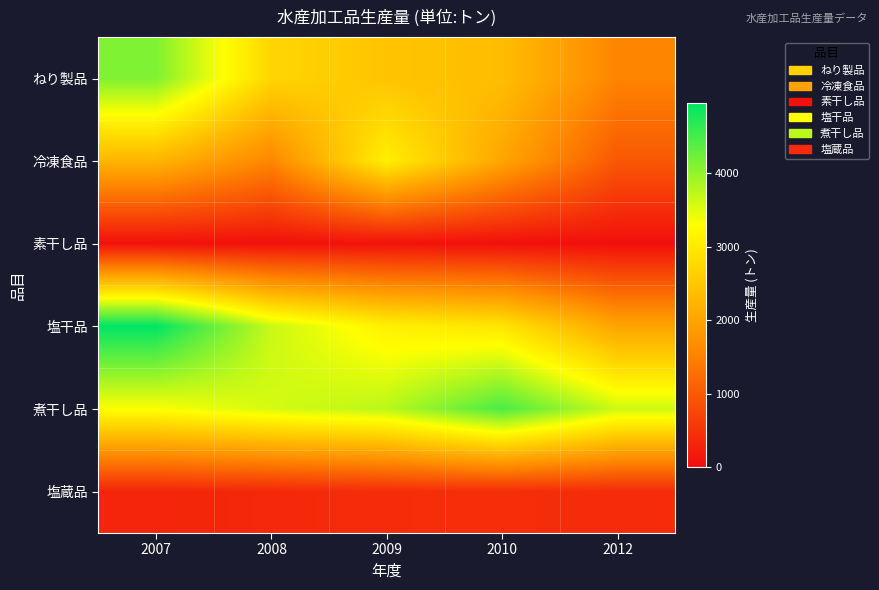

Reading right to left, what are all the values shown in this chart?

ねり製品: 2012=1565	2010=2364	2009=2462	2008=2719	2007=4132
冷凍食品: 2012=977	2010=2019	2009=3090	2008=1579	2007=2241
素干し品: 2012=46	2010=53	2009=81	2008=56	2007=61
塩干品: 2012=1996	2010=2942	2009=3107	2008=3656	2007=4959
煮干し品: 2012=3627	2010=4465	2009=3752	2008=3571	2007=3328
塩蔵品: 2012=402	2010=436	2009=423	2008=364	2007=324